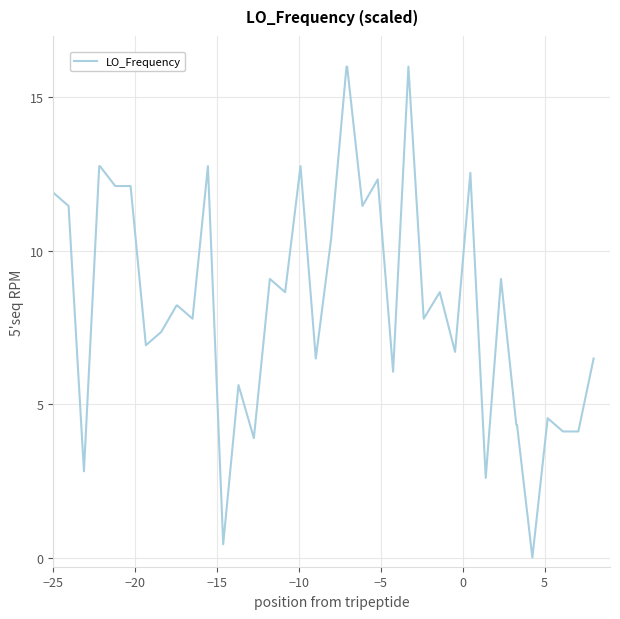

What is the maximum value shown in the chart?

16.0